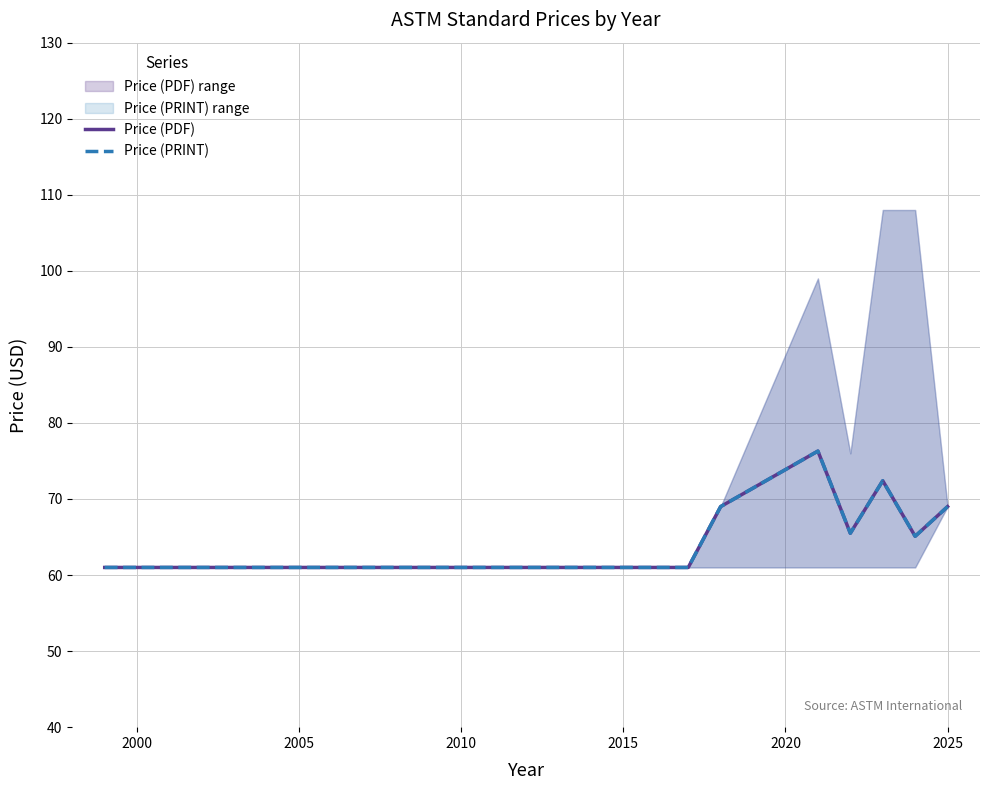

How many values in the Price (PDF) series exceed 65?

6